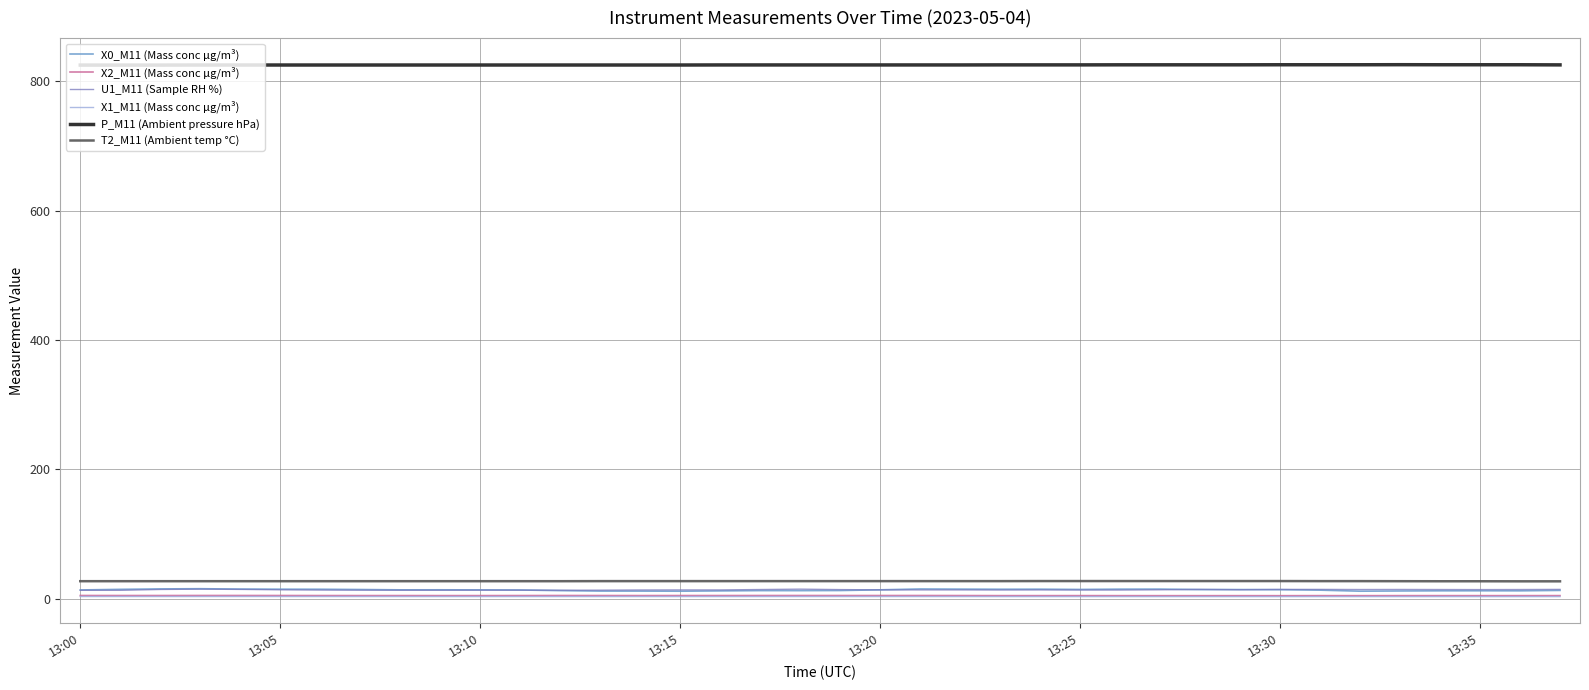

True or false: P_M11 (Ambient pressure hPa) and U1_M11 (Sample RH %) intersect in this chart.

False